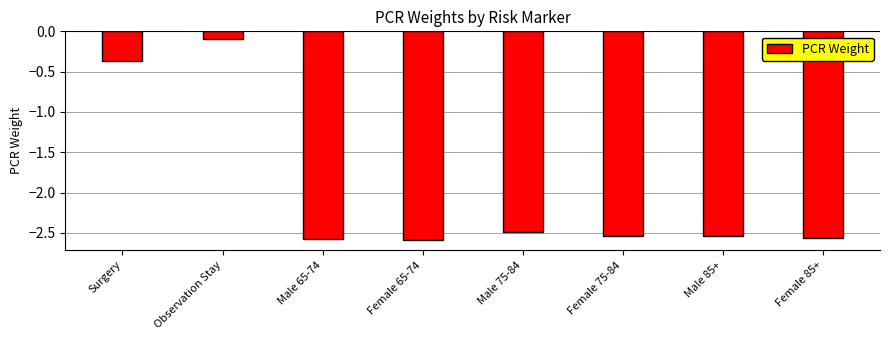

At which label does the data first exceed -2?

Surgery